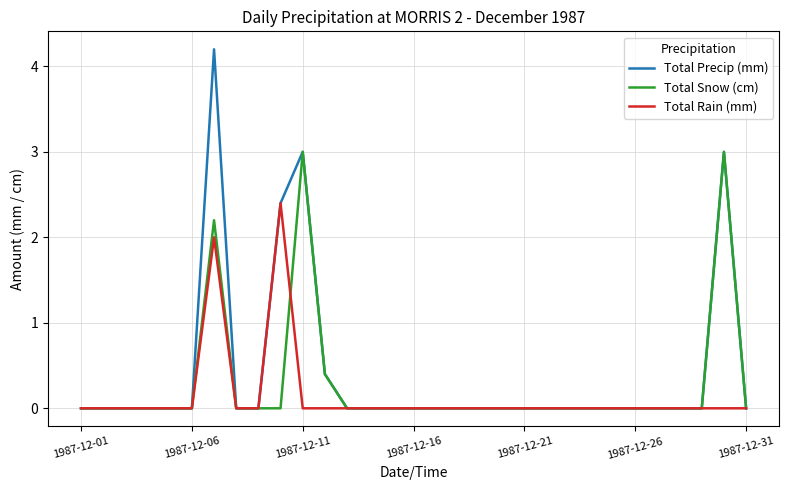

Reading right to left, transcribe all the data shown in this chart.

Total Precip (mm): 0.0	3.0	0.0	0.0	0.0	0.0	0.0	0.0	0.0	0.0	0.0	0.0	0.0	0.0	0.0	0.0	0.0	0.0	0.0	0.4	3.0	2.4	0.0	0.0	4.2	0.0	0.0	0.0	0.0	0.0	0.0
Total Snow (cm): 0.0	3.0	0.0	0.0	0.0	0.0	0.0	0.0	0.0	0.0	0.0	0.0	0.0	0.0	0.0	0.0	0.0	0.0	0.0	0.4	3.0	0.0	0.0	0.0	2.2	0.0	0.0	0.0	0.0	0.0	0.0
Total Rain (mm): 0.0	0.0	0.0	0.0	0.0	0.0	0.0	0.0	0.0	0.0	0.0	0.0	0.0	0.0	0.0	0.0	0.0	0.0	0.0	0.0	0.0	2.4	0.0	0.0	2.0	0.0	0.0	0.0	0.0	0.0	0.0